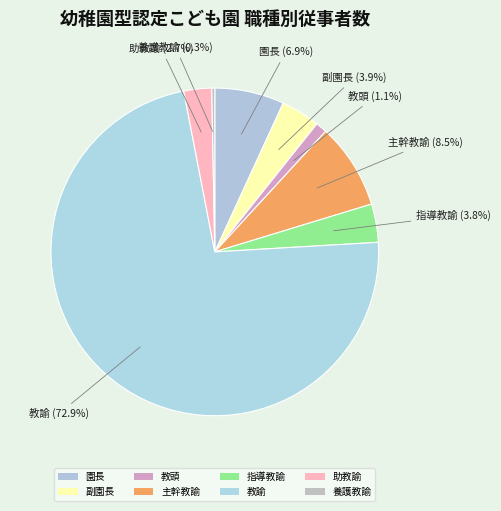

How many segments does this pie chart have?

8